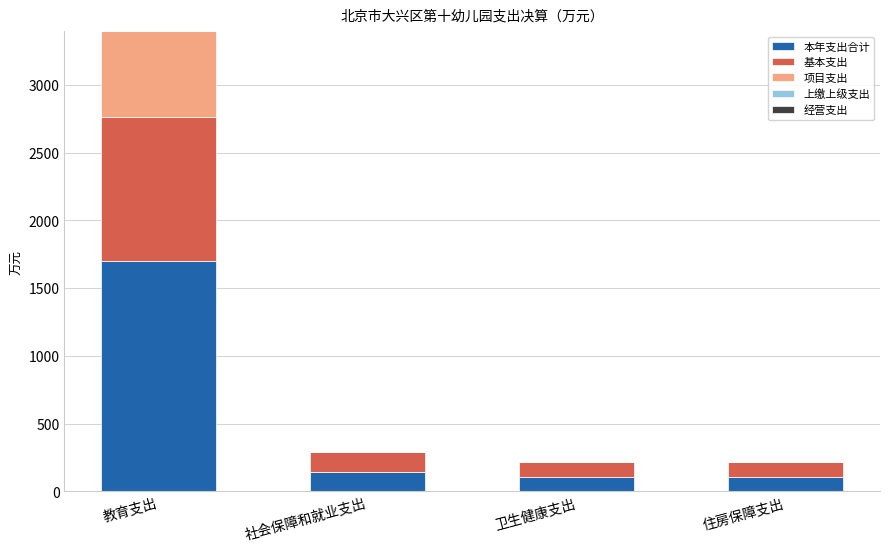

Is it true that 本年支出合计 equals 108.4 at 住房保障支出?

True